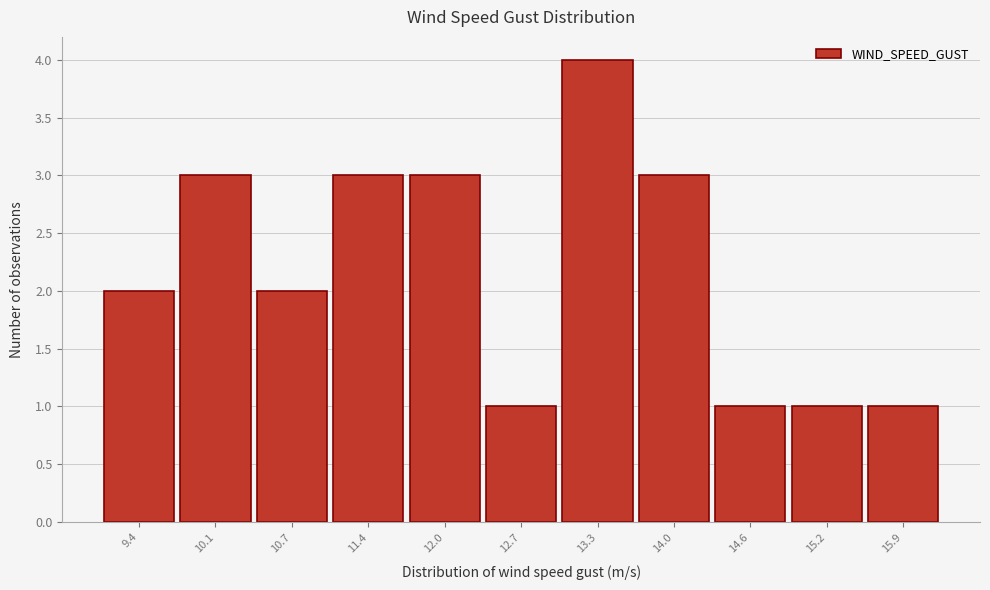

Reading right to left, list all the values displayed in this chart.

1	1	1	3	4	1	3	3	2	3	2